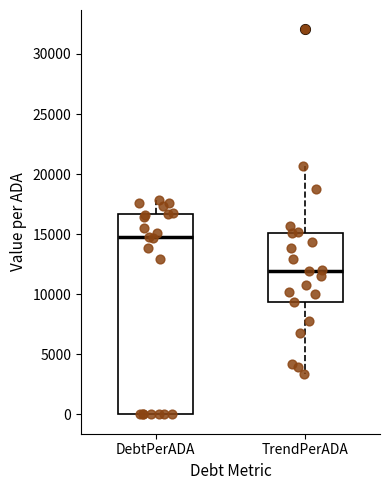

Which box is the tallest, from its lower edge to its upper edge?

DebtPerADA